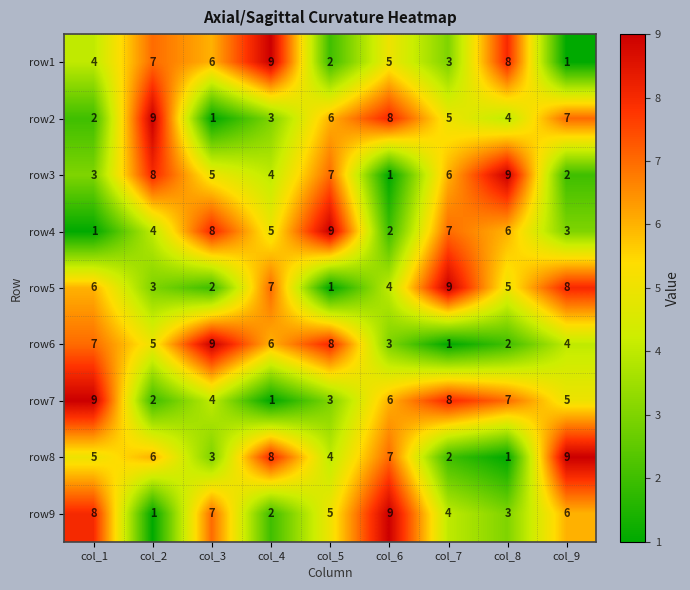

How many row9 values are between 3 and 7?

5